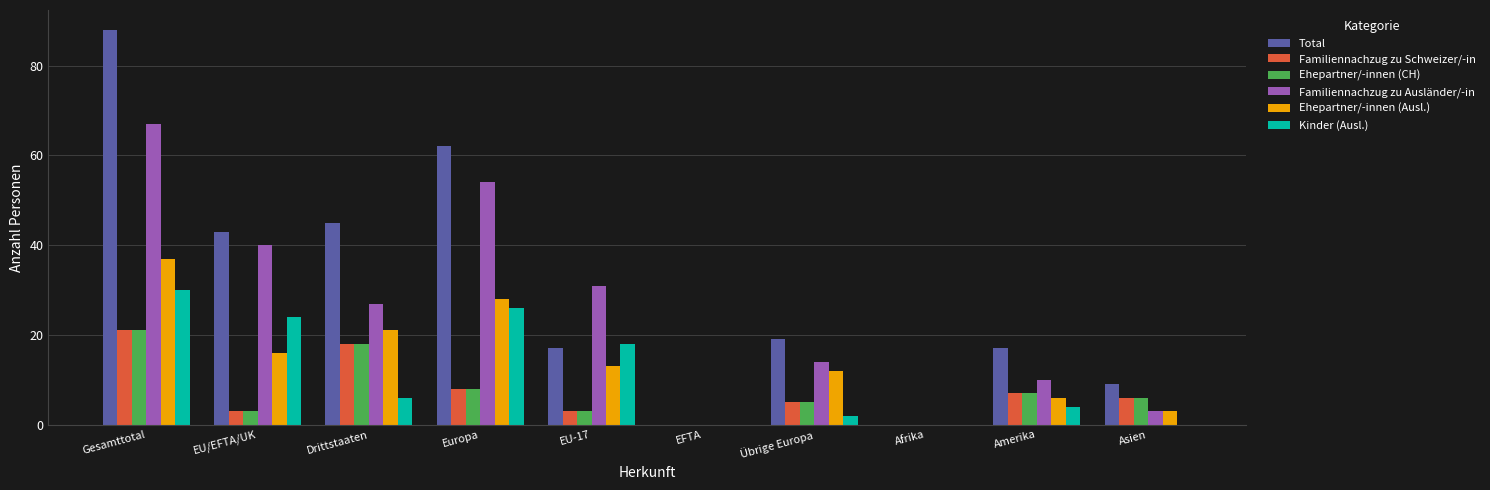

What is the maximum value shown in the chart?

88